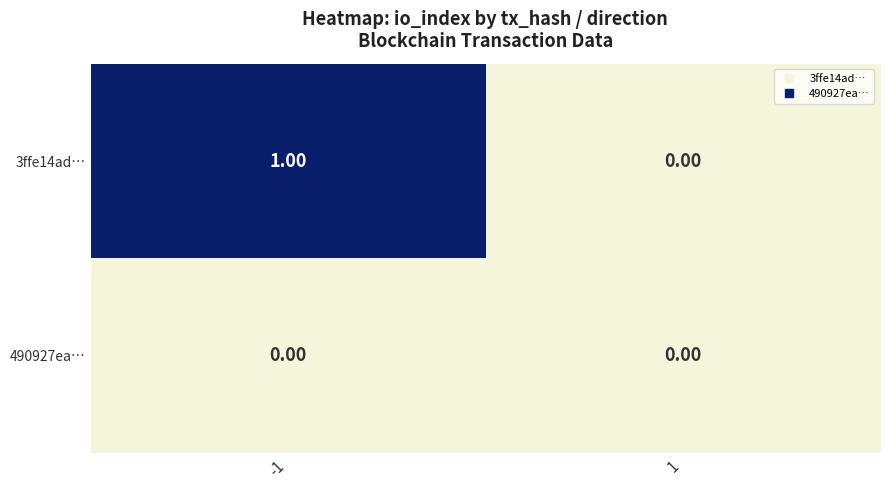

What is the greatest value displayed?

1